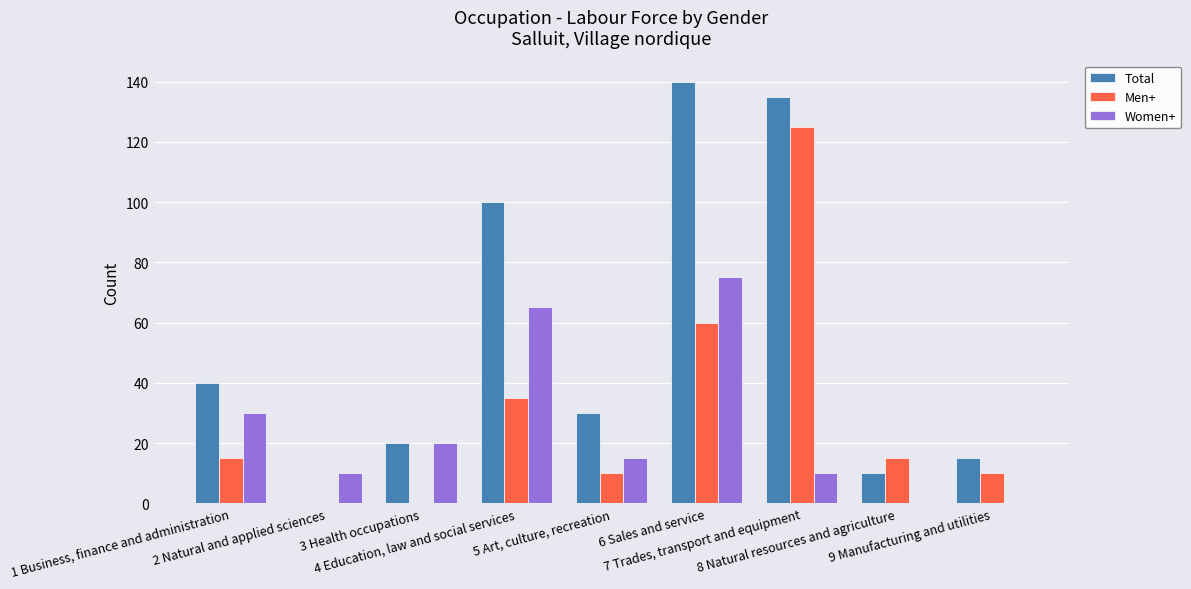

What is the sum of all Total values?

490